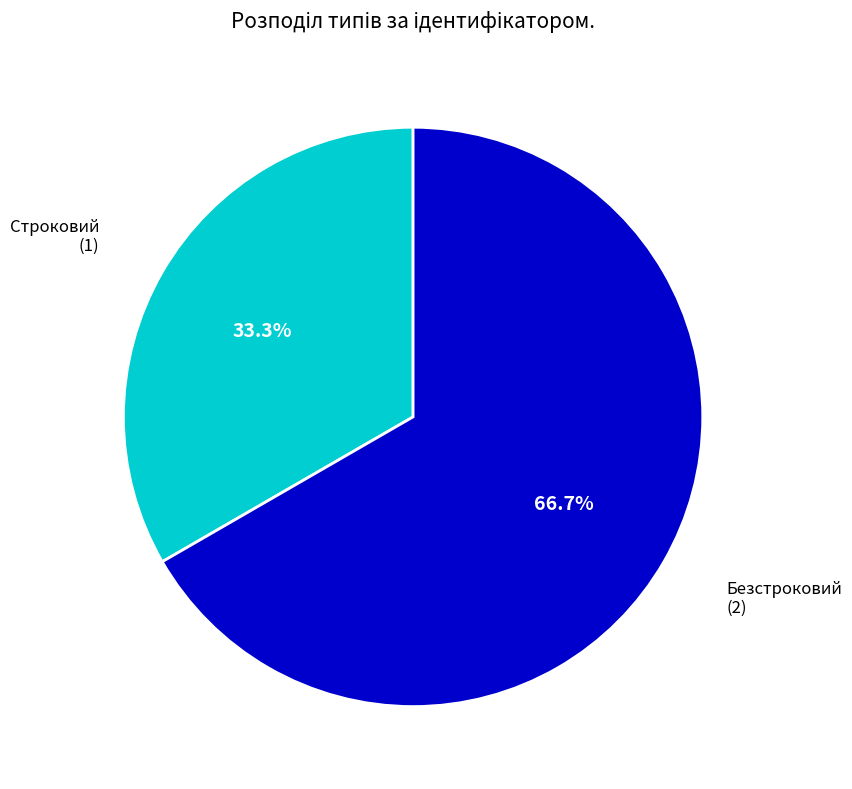

Approximately how many times larger is the value at Безстроковий compared to Строковий?

2.0